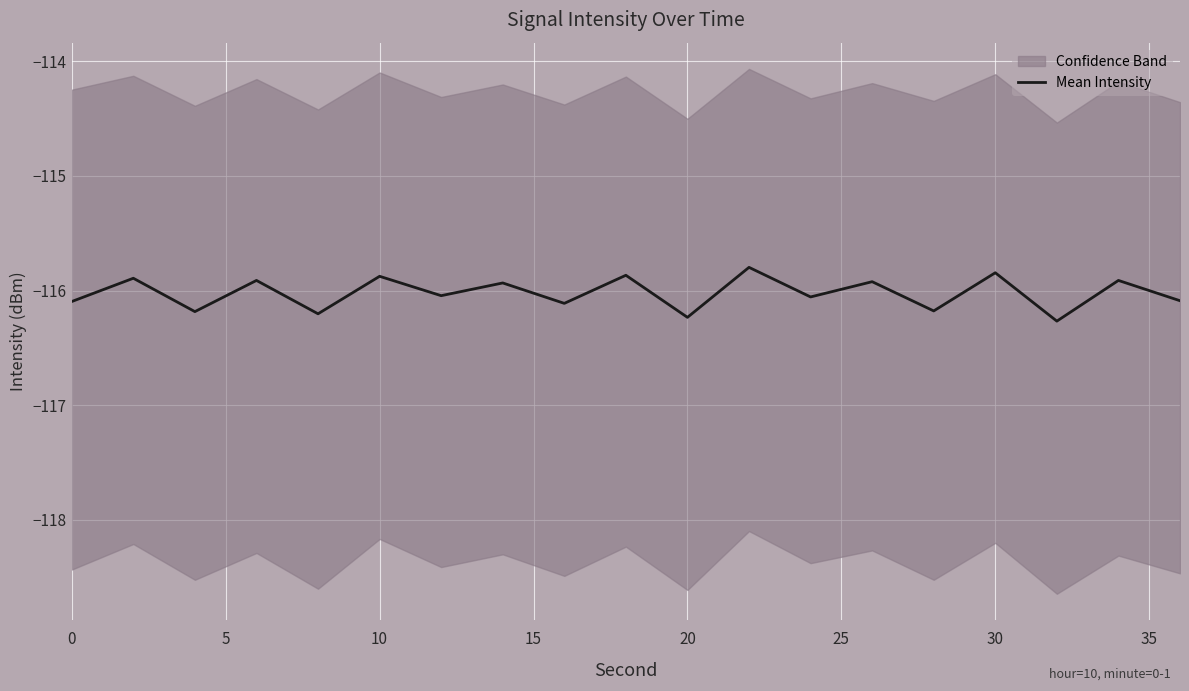

What is the maximum value shown in the chart?

-115.8